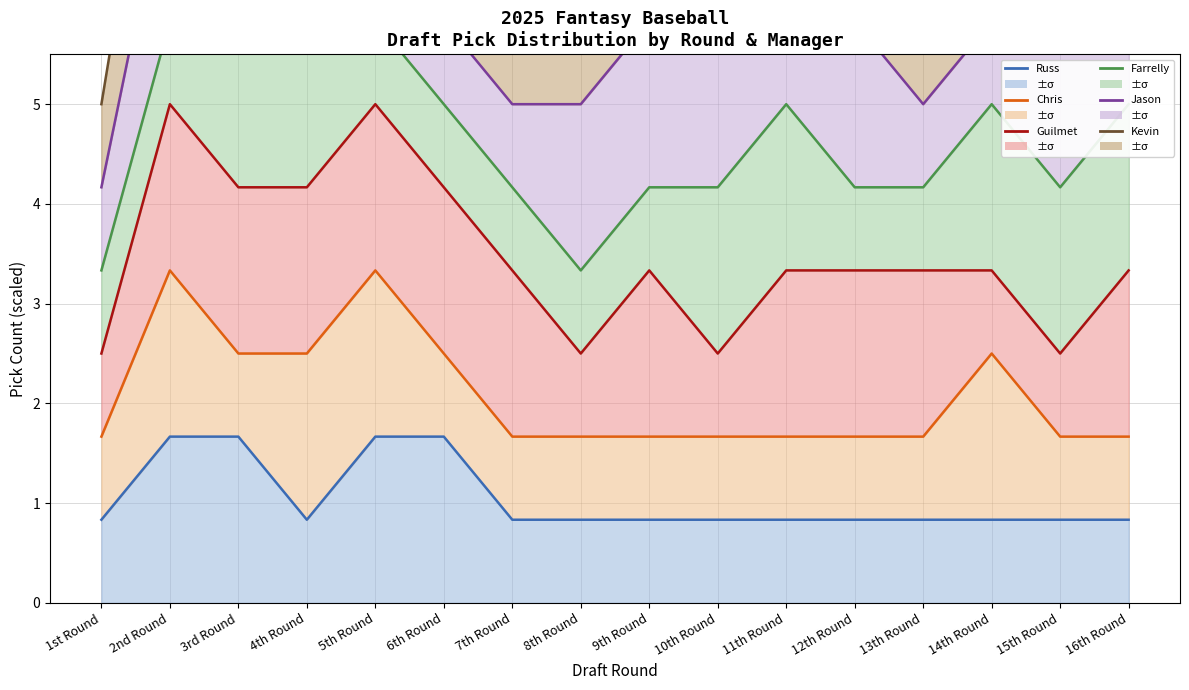

Reading left to right, transcribe all the data shown in this chart.

Russ: 1st Round=0.8	2nd Round=1.7	3rd Round=1.7	4th Round=0.8	5th Round=1.7	6th Round=1.7	7th Round=0.8	8th Round=0.8	9th Round=0.8	10th Round=0.8	11th Round=0.8	12th Round=0.8	13th Round=0.8	14th Round=0.8	15th Round=0.8	16th Round=0.8
Chris: 1st Round=1.7	2nd Round=3.3	3rd Round=2.5	4th Round=2.5	5th Round=3.3	6th Round=2.5	7th Round=1.7	8th Round=1.7	9th Round=1.7	10th Round=1.7	11th Round=1.7	12th Round=1.7	13th Round=1.7	14th Round=2.5	15th Round=1.7	16th Round=1.7
Guilmet: 1st Round=2.5	2nd Round=5.0	3rd Round=4.2	4th Round=4.2	5th Round=5.0	6th Round=4.2	7th Round=3.3	8th Round=2.5	9th Round=3.3	10th Round=2.5	11th Round=3.3	12th Round=3.3	13th Round=3.3	14th Round=3.3	15th Round=2.5	16th Round=3.3
Farrelly: 1st Round=3.3	2nd Round=5.8	3rd Round=5.8	4th Round=5.8	5th Round=5.8	6th Round=5.0	7th Round=4.2	8th Round=3.3	9th Round=4.2	10th Round=4.2	11th Round=5.0	12th Round=4.2	13th Round=4.2	14th Round=5.0	15th Round=4.2	16th Round=5.0
Jason: 1st Round=4.2	2nd Round=7.5	3rd Round=7.5	4th Round=7.5	5th Round=7.5	6th Round=5.8	7th Round=5.0	8th Round=5.0	9th Round=5.8	10th Round=5.8	11th Round=6.7	12th Round=5.8	13th Round=5.0	14th Round=5.8	15th Round=5.8	16th Round=6.7
Kevin: 1st Round=5.0	2nd Round=9.2	3rd Round=9.2	4th Round=9.2	5th Round=9.2	6th Round=6.7	7th Round=6.7	8th Round=5.8	9th Round=7.5	10th Round=7.5	11th Round=8.3	12th Round=7.5	13th Round=6.7	14th Round=6.7	15th Round=7.5	16th Round=8.3